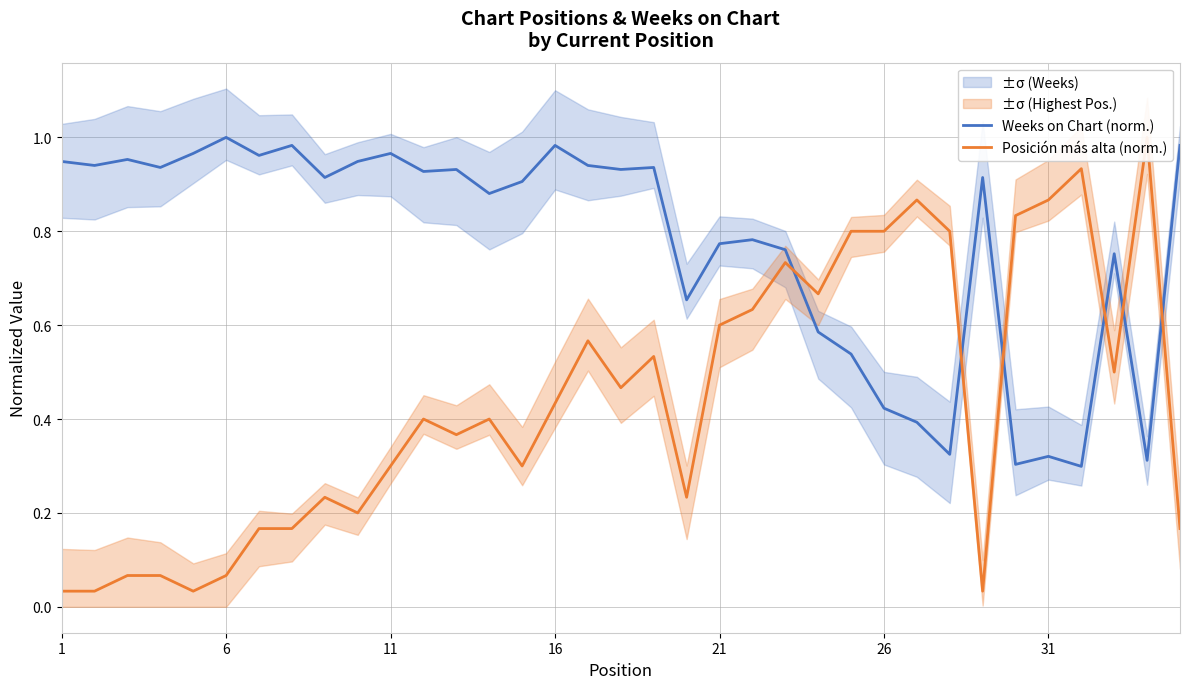

How many lines are shown in the chart?

2